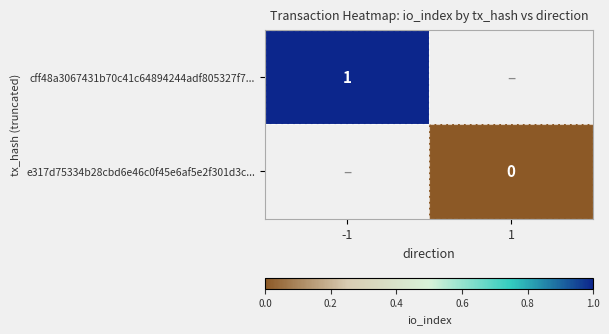

The value of cff48a3067431b70c41c64894244adf805327f7... at -1 is 1. True or false?

True